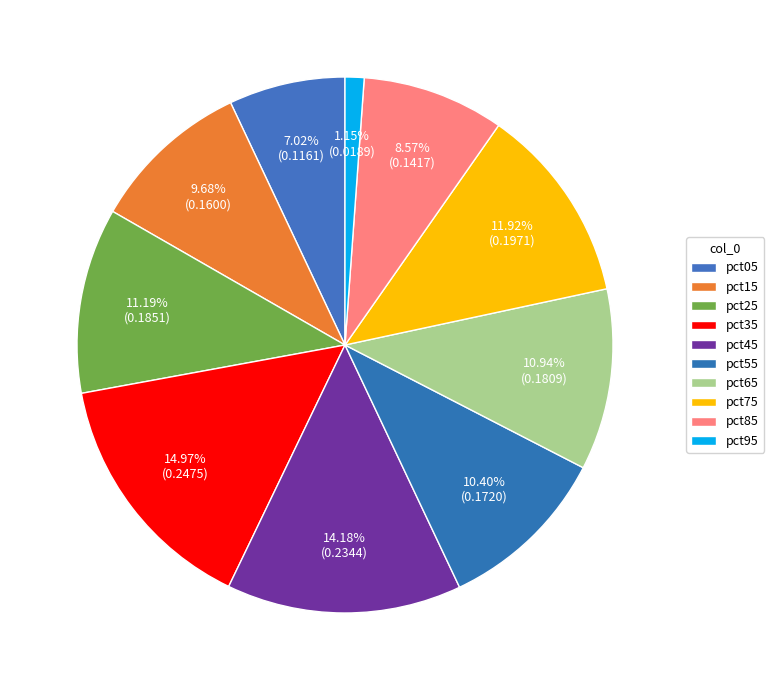

To the nearest percent, what is the average slice percentage?

10%